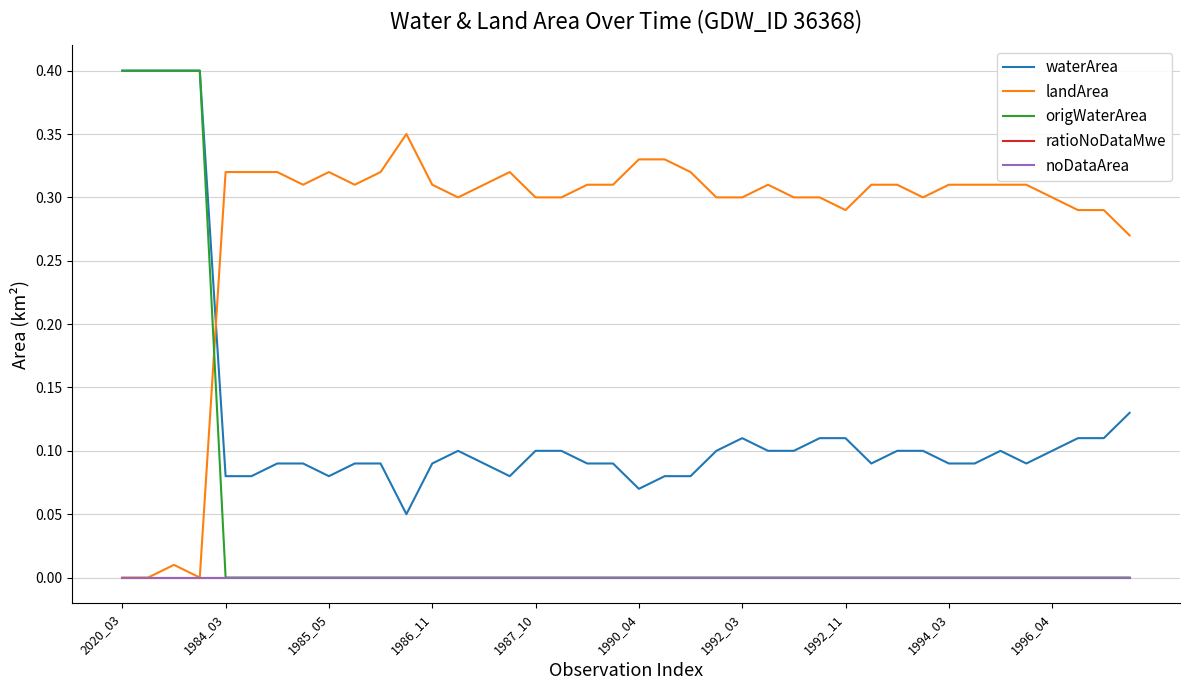

Does the chart have visible grid lines?

Yes